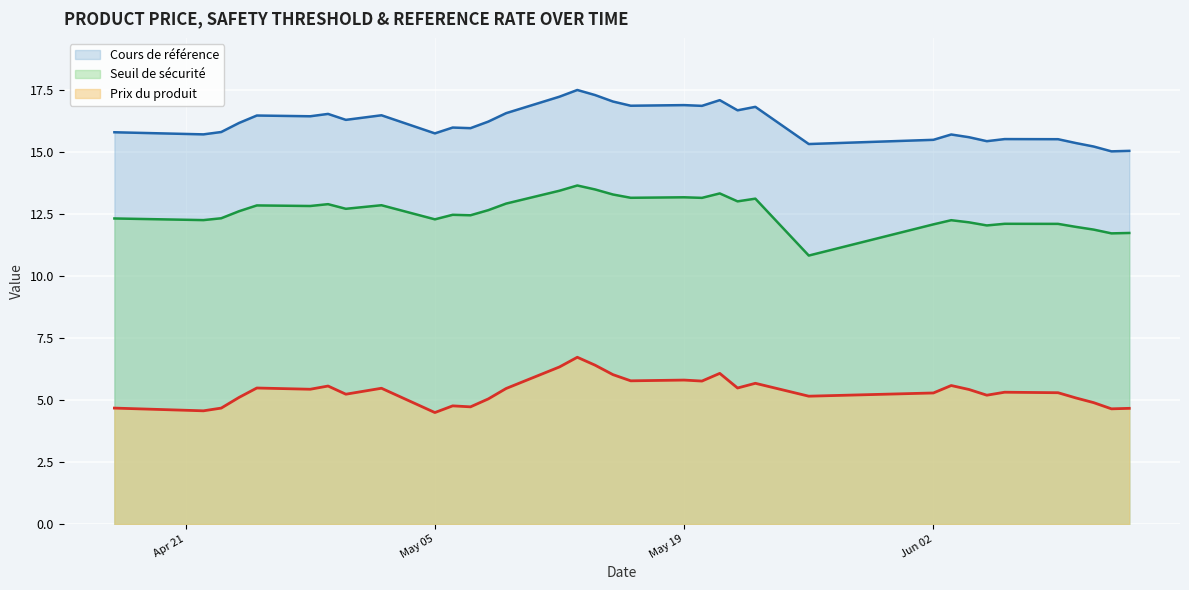

Between 2025-06-12 and 2025-05-21, which series saw the biggest shift?

Cours de référence